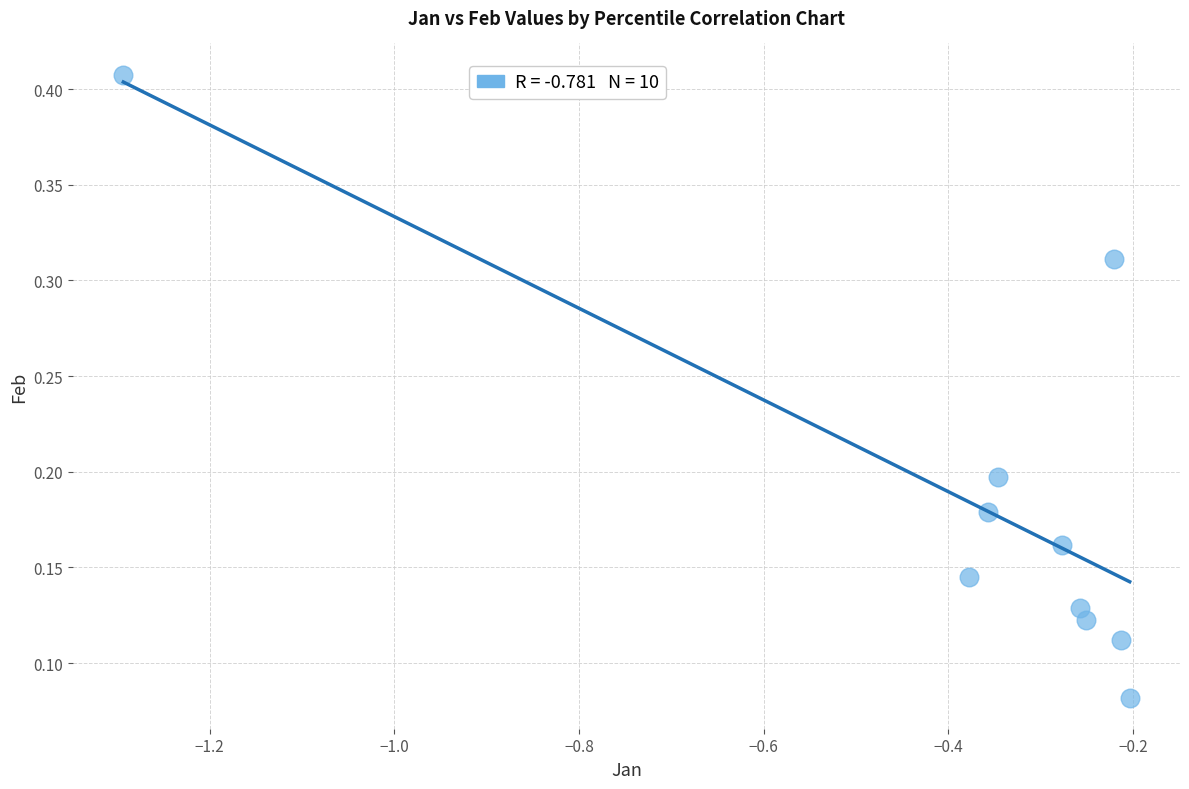

What is the range of X values (max minus min)?

1.1